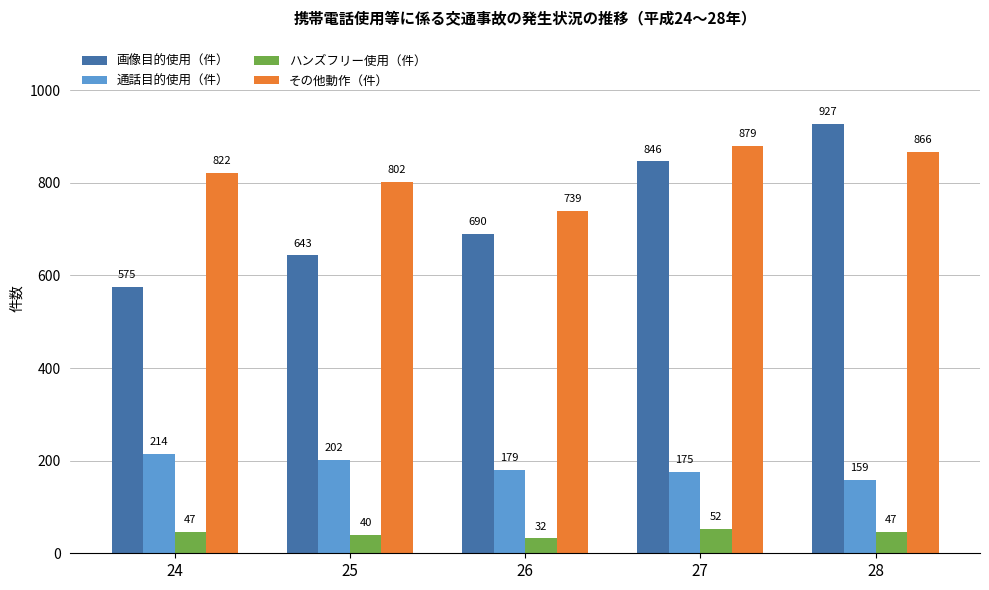

Count the ハンズフリー使用（件） values in the range 40 to 47.

3